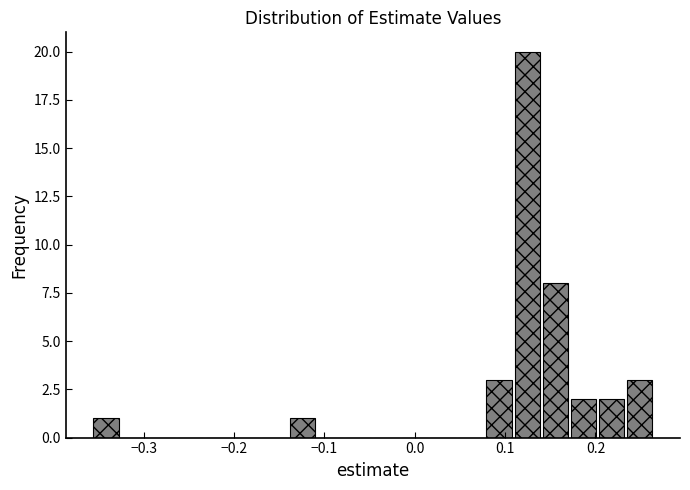

Around what value on the x-axis is the tallest bar? Give the approximate position of its centre, as read against the axis.

0.12